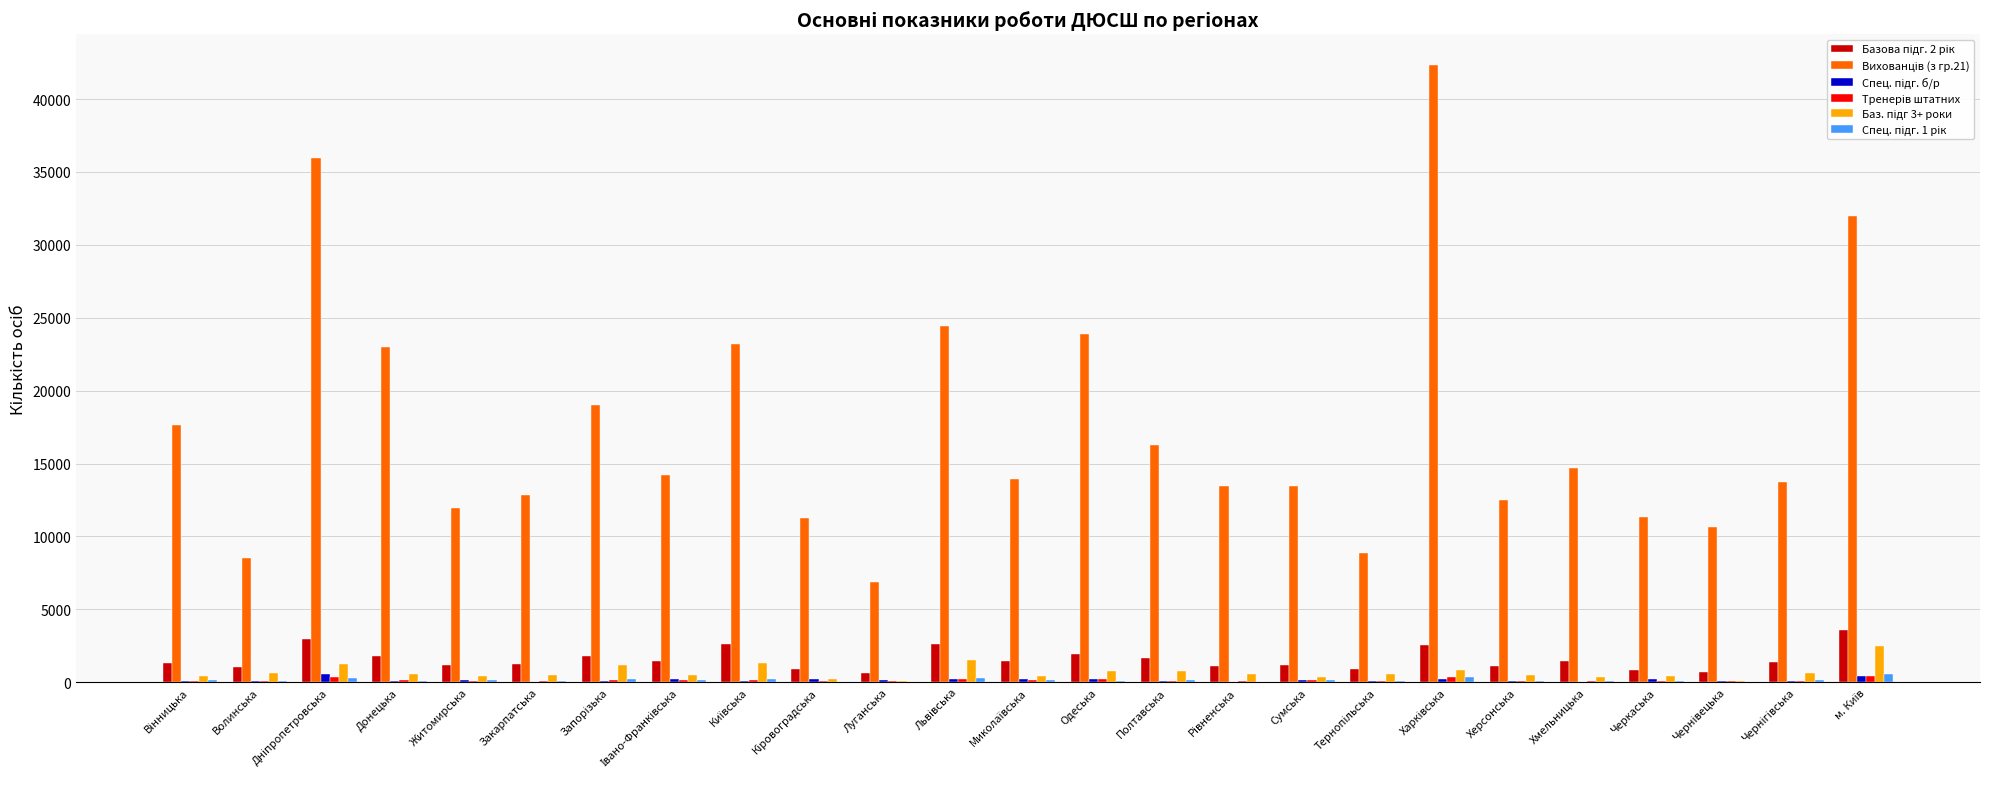

What is the total value across all series at Хмельницька?

16716